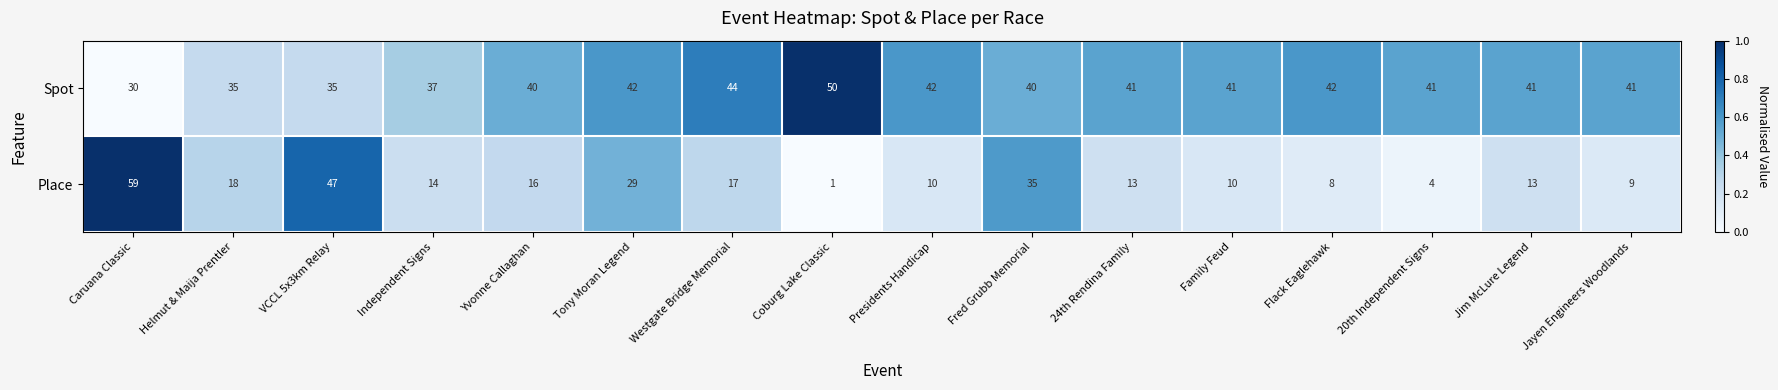

List the series in order of their overall mean, lowest first.

Place, Spot